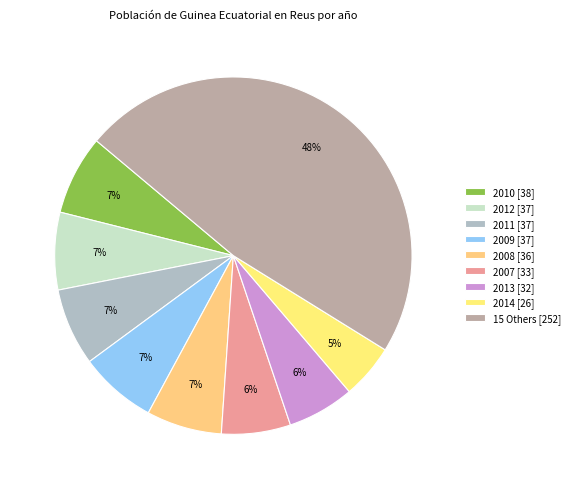

How many slices are in this pie chart?

9